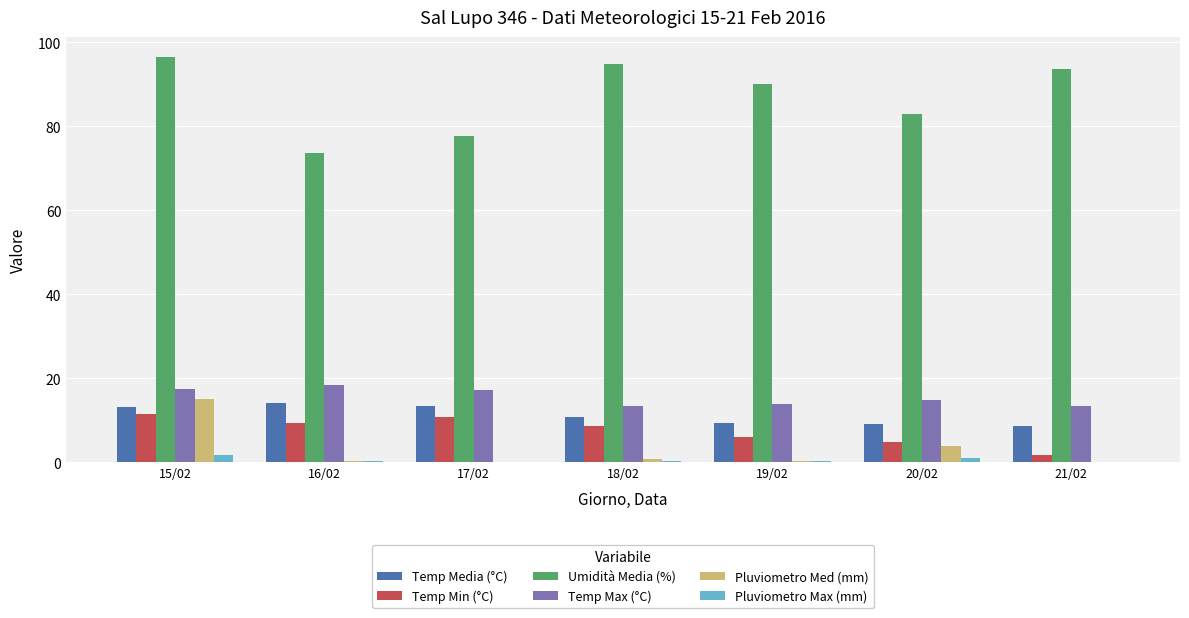

Is it true that Temp Max (°C) equals 9.3 at 20/02?

False